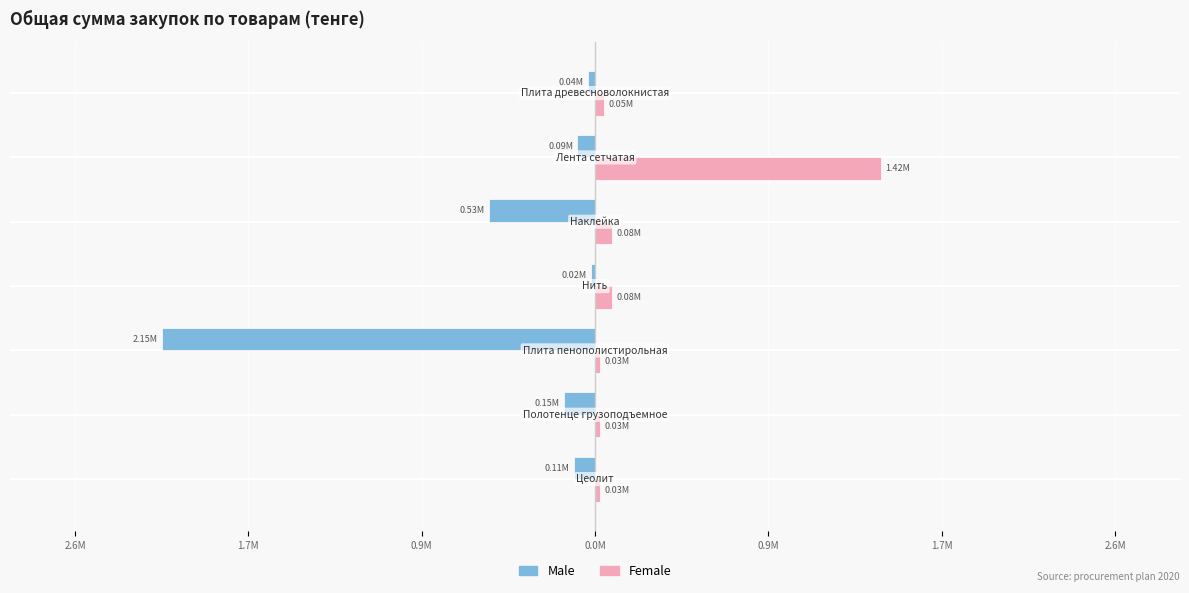

What are all the series names shown in the legend?

Male, Female